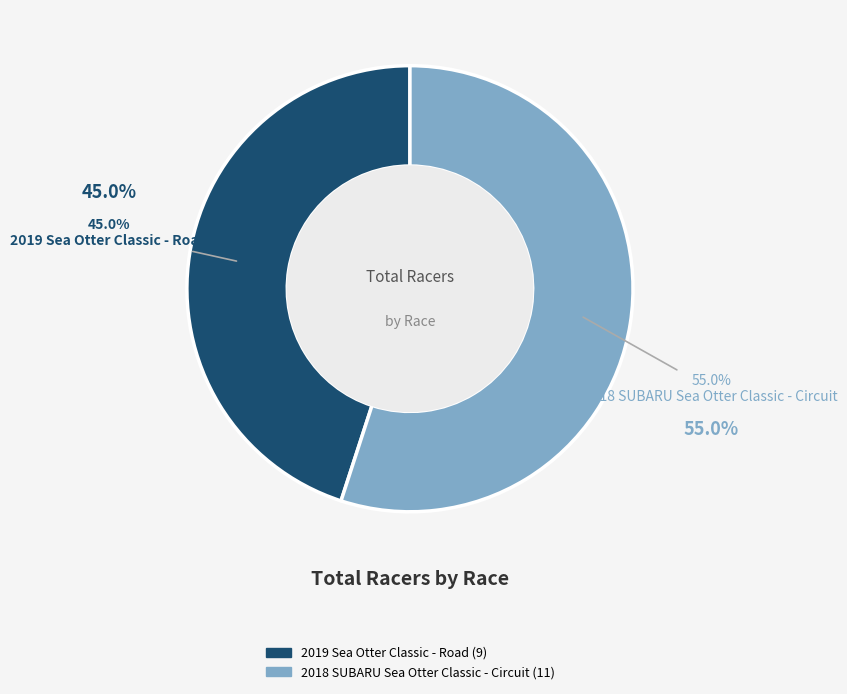

Count the number of slices in the pie.

2